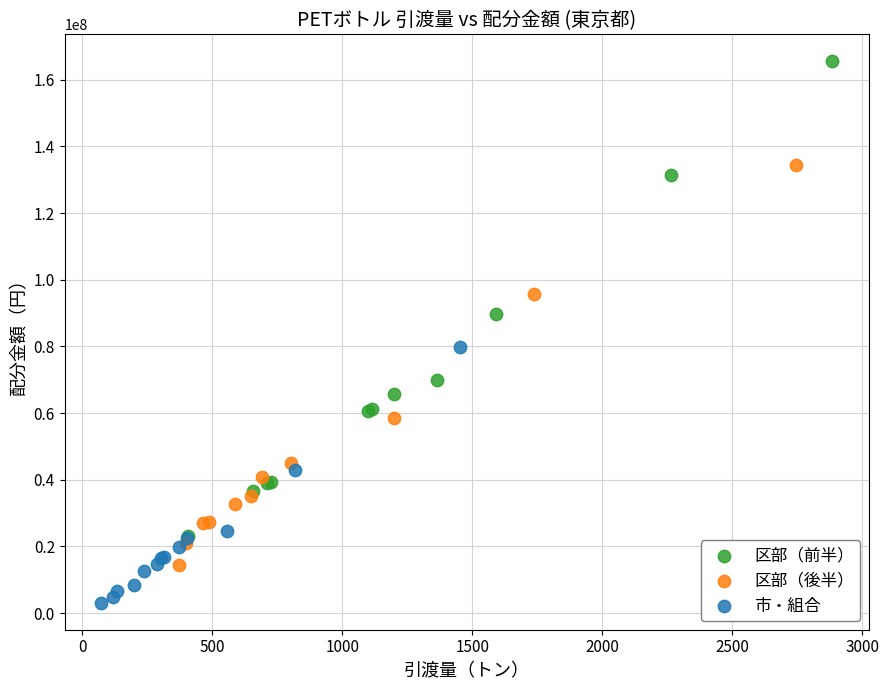

Which series contains the lowest Y value?

市・組合